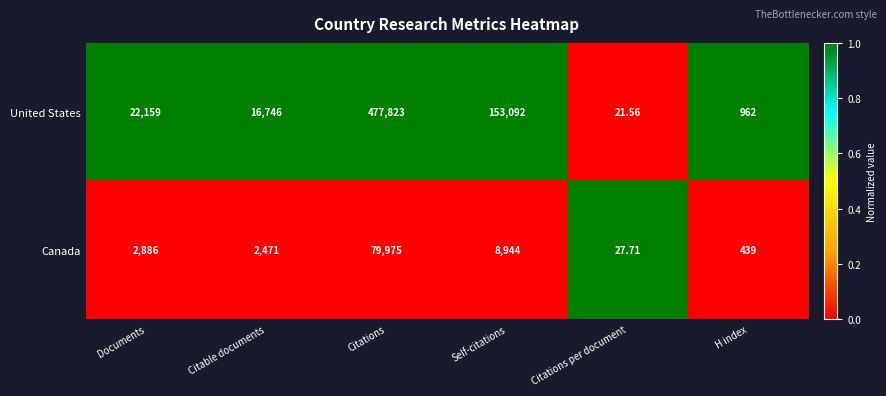

Which category has the highest value in the United States series?

Citations